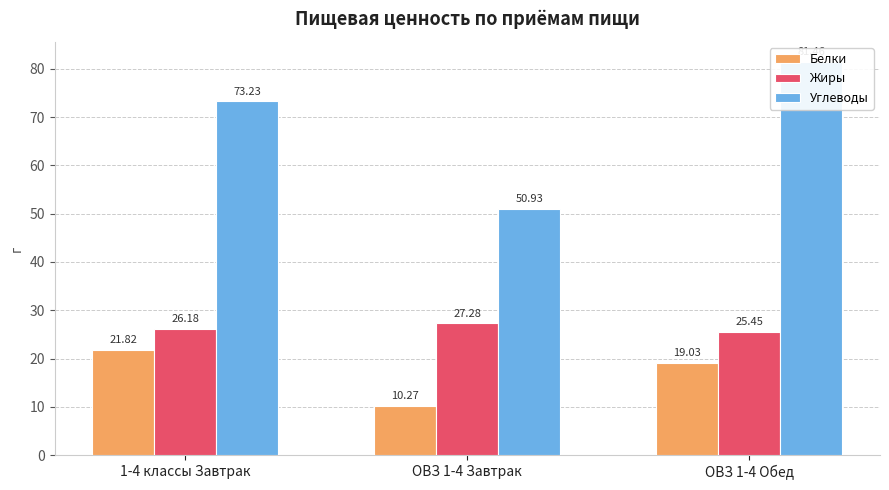

Reading left to right, transcribe all the data shown in this chart.

Белки: 21.8	10.3	19.0
Жиры: 26.2	27.3	25.4
Углеводы: 73.2	50.9	81.5